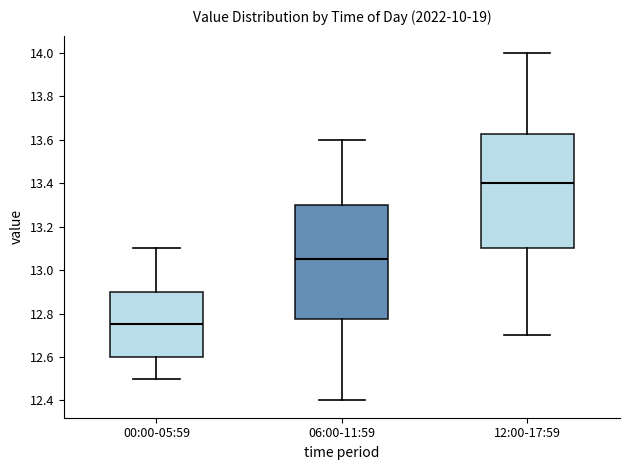

Reading left to right, transcribe this box plot: for each box, give where its median line is, the range the box spans, and where its two whiskers end, as read against the y-axis. The values are not printed on the chart, so give them approximately, as read against the axis.

00:00-05:59: median 12.76, box 12.60 to 12.90, whiskers 12.50 to 13.10
06:00-11:59: median 13.06, box 12.78 to 13.30, whiskers 12.40 to 13.60
12:00-17:59: median 13.40, box 13.10 to 13.62, whiskers 12.70 to 14.00